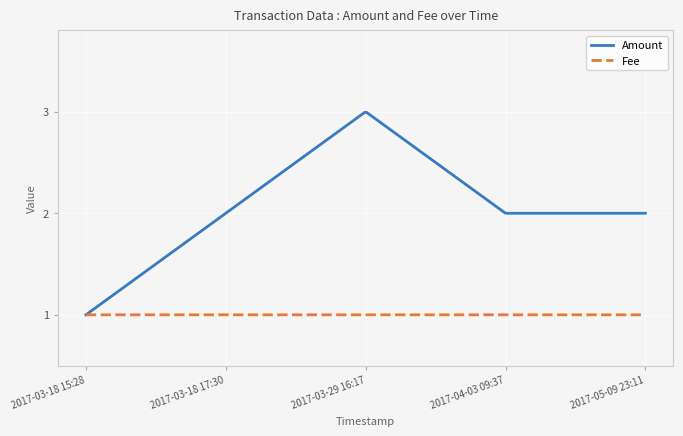

Which series has the largest range (max minus min)?

Amount